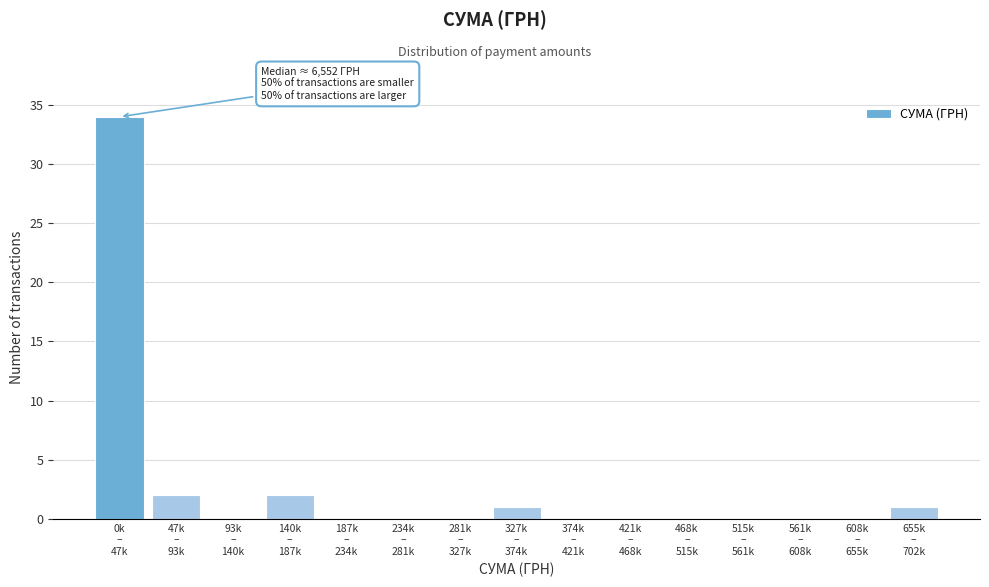

What is the greatest value displayed?

34